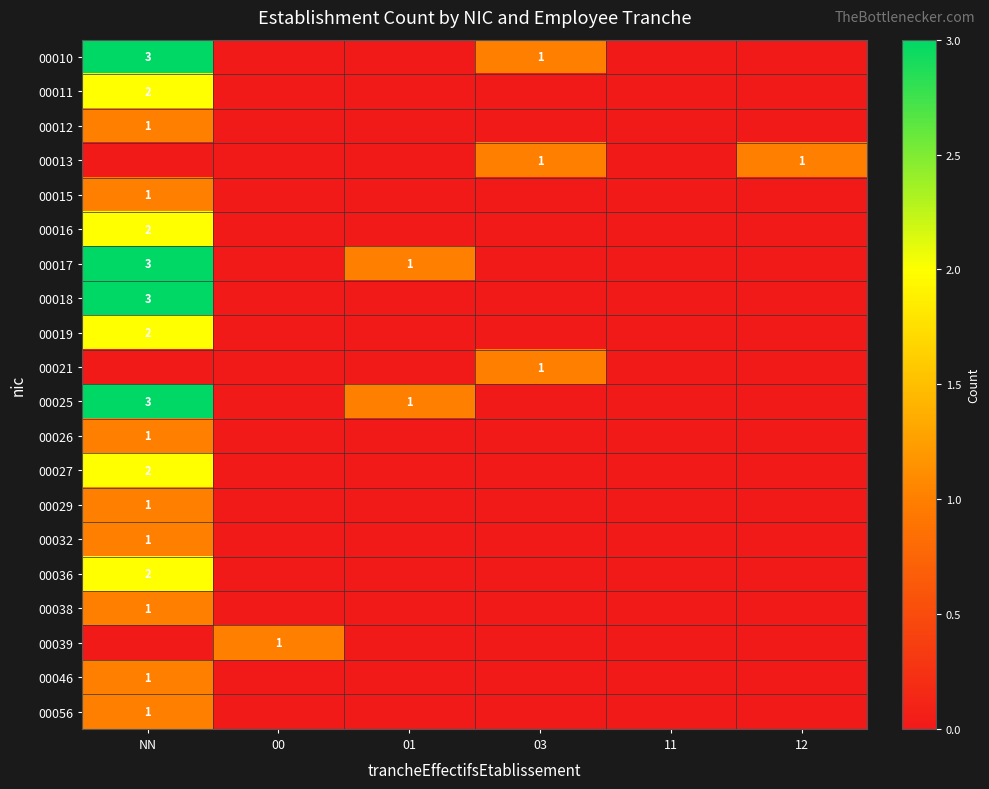

Is it true that 00018 equals 3 at NN?

True